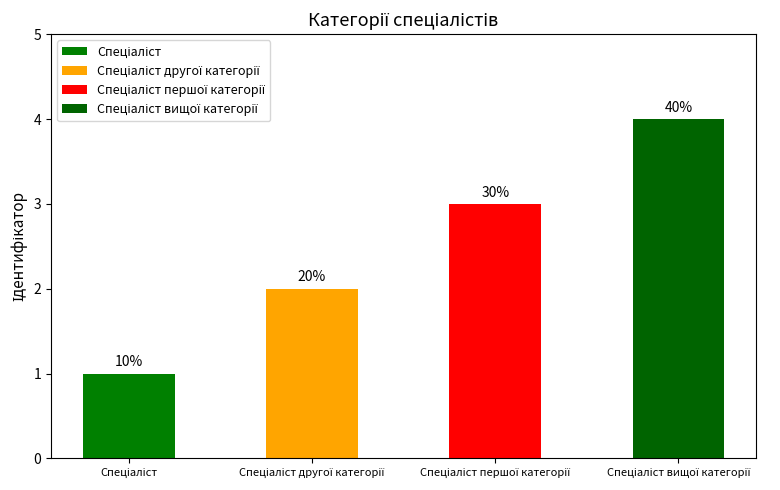

How many bars are there in total?

4